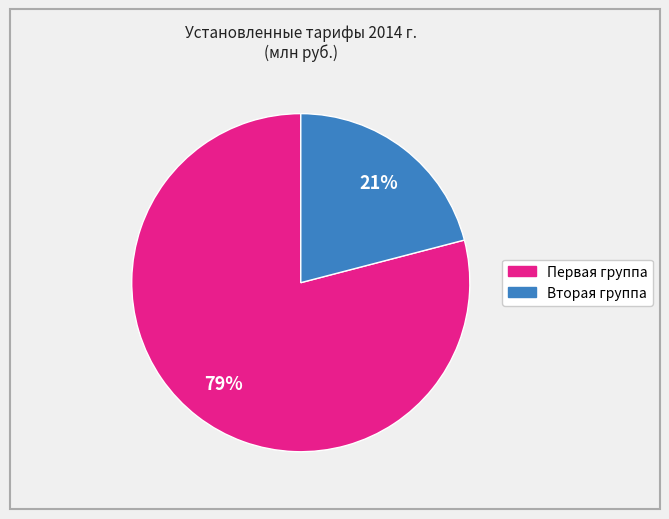

Is there a majority slice in this chart?

Yes